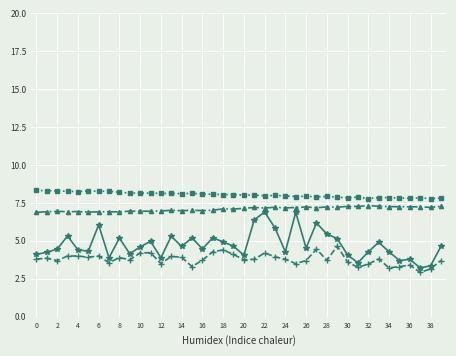

What is the maximum value shown in the chart?

8.3